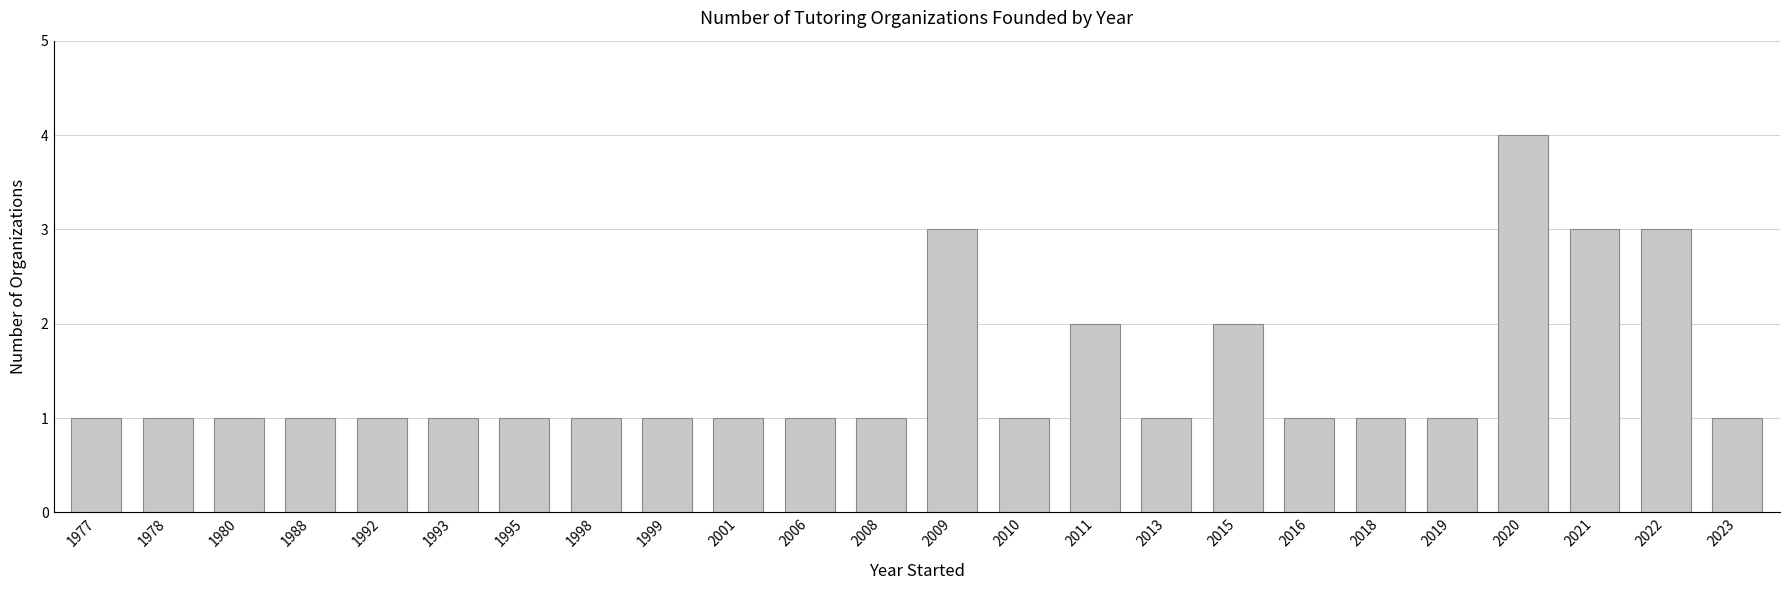

What is the value of the 17th bar from the left?

2